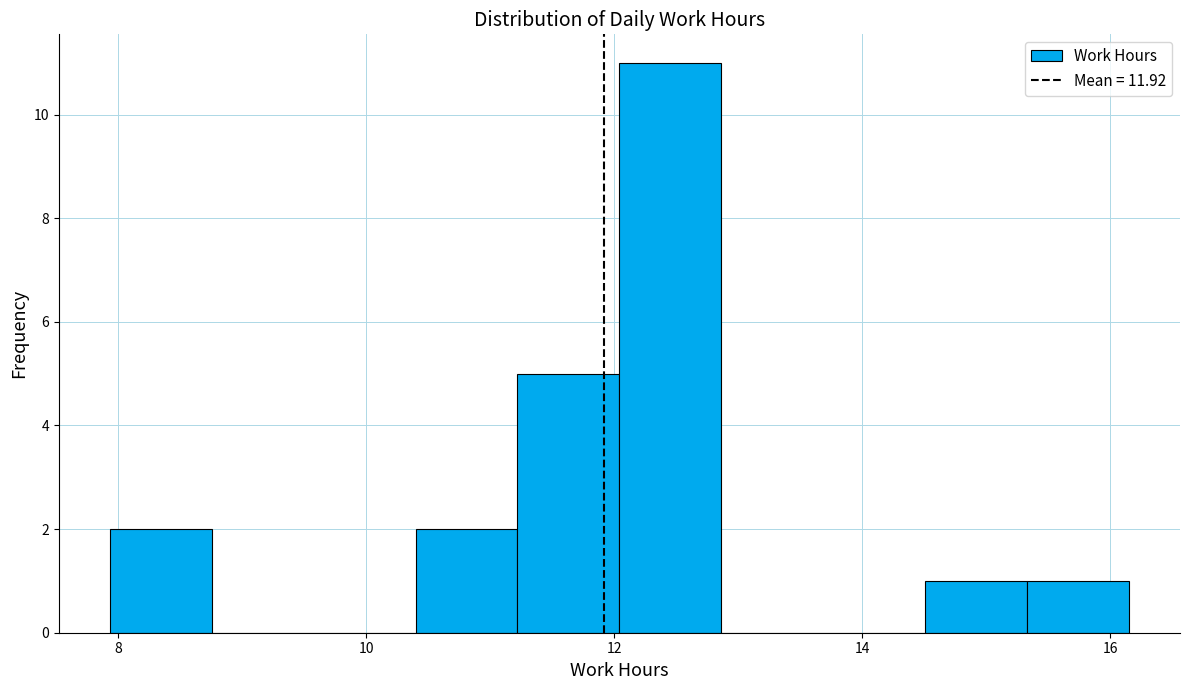

How tall is the bar that spans 14.6 to 15.4 on the x-axis? Neither the bar edges nor the heights are printed on the chart, so give them approximately, as read against the axes.

1